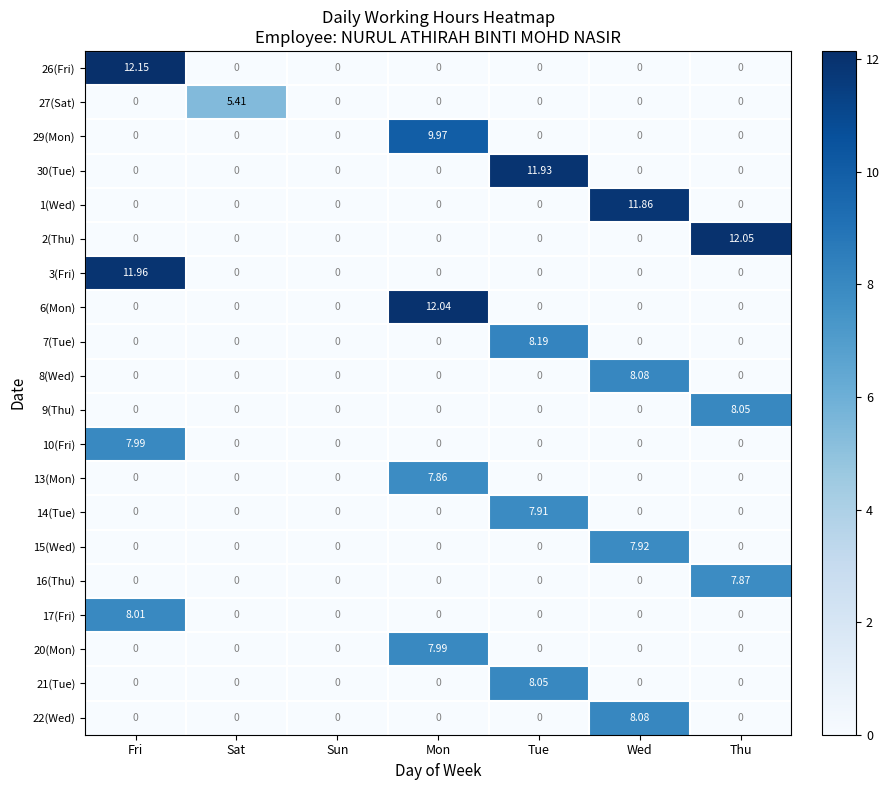

At which label does 16(Thu) reach its peak?

Thu